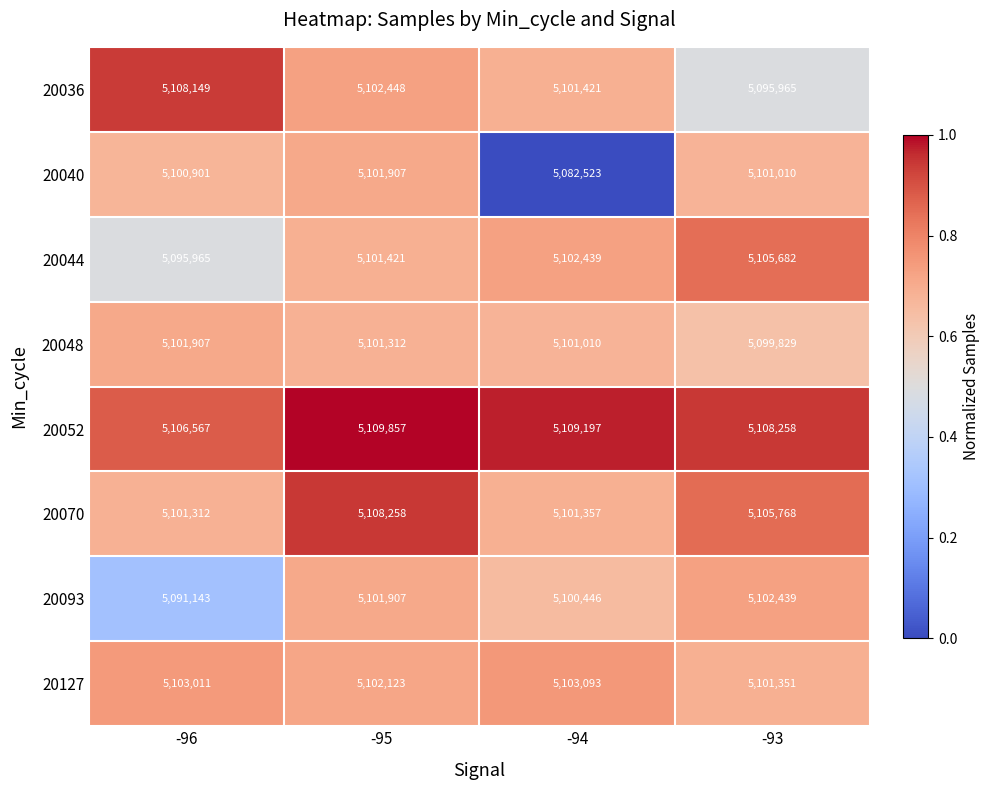

At -93, list the series in order from smallest to largest.

20036, 20048, 20040, 20127, 20093, 20044, 20070, 20052